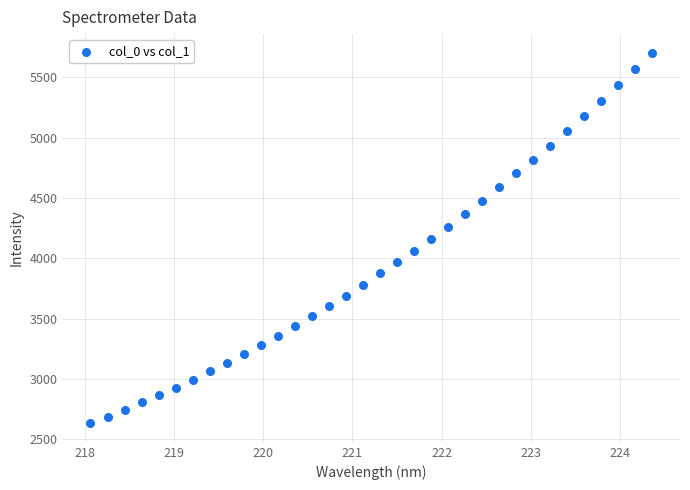

What is the range of X values (max minus min)?

6.3